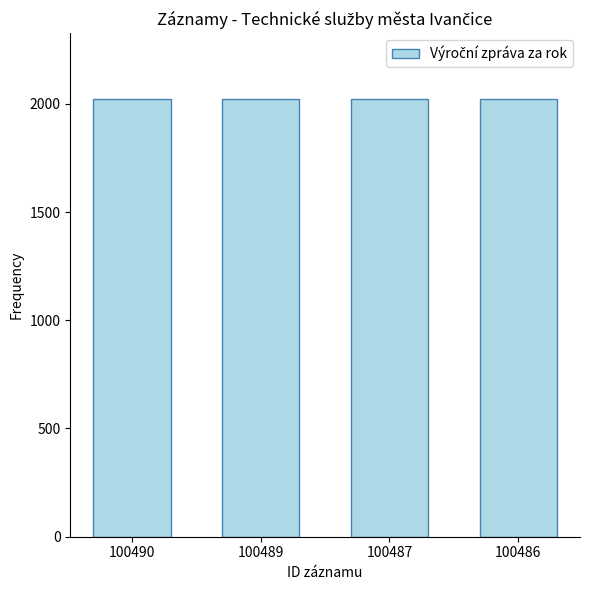

What is the maximum value shown in the chart?

2023